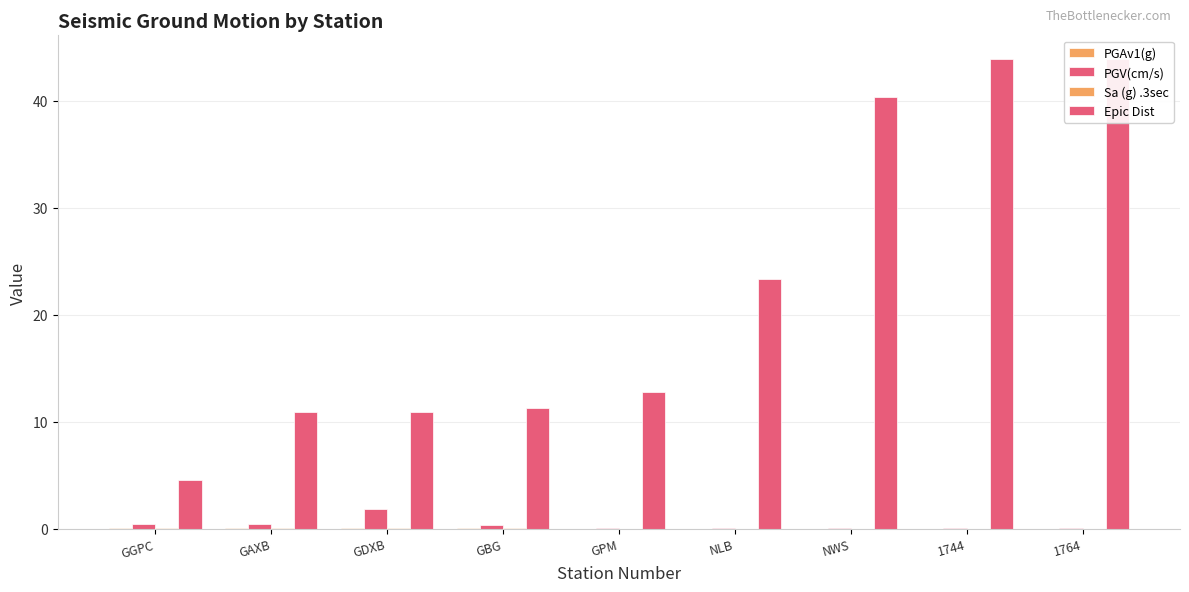

Which series has the widest spread of values?

Epic Dist